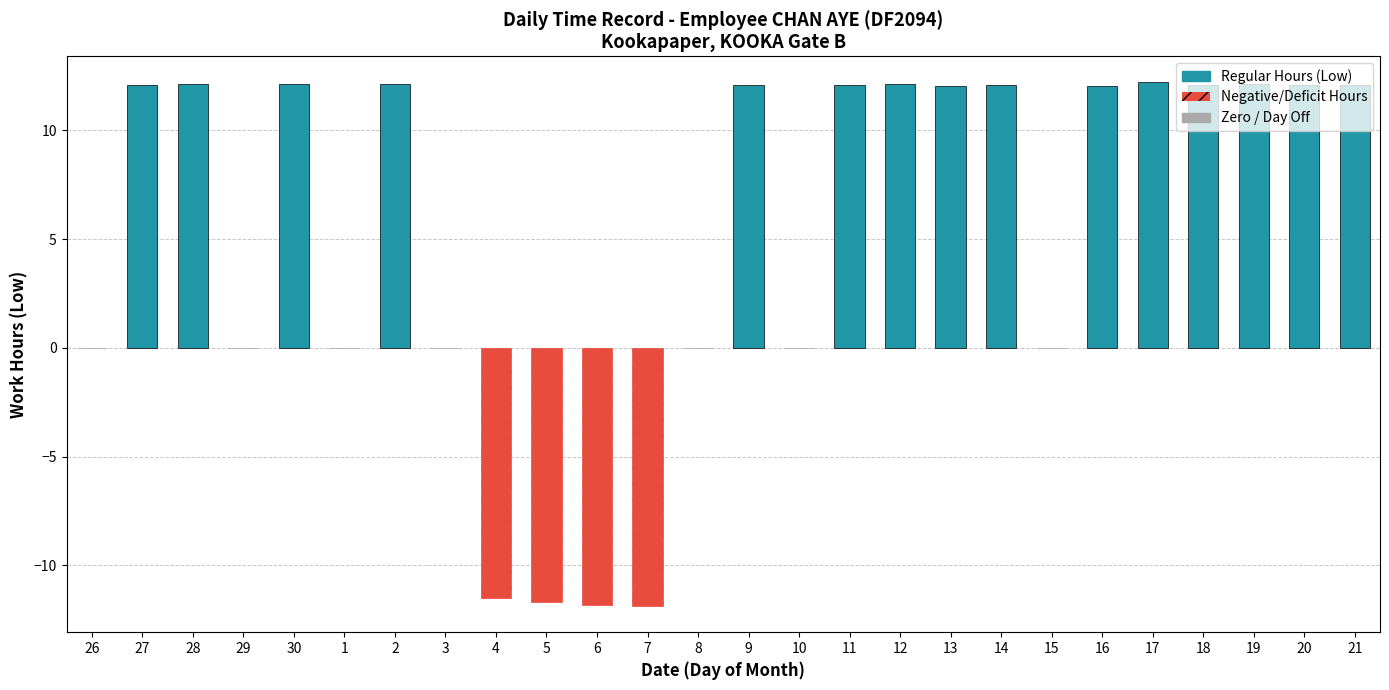

Which has a higher value, 26 or 9?

9